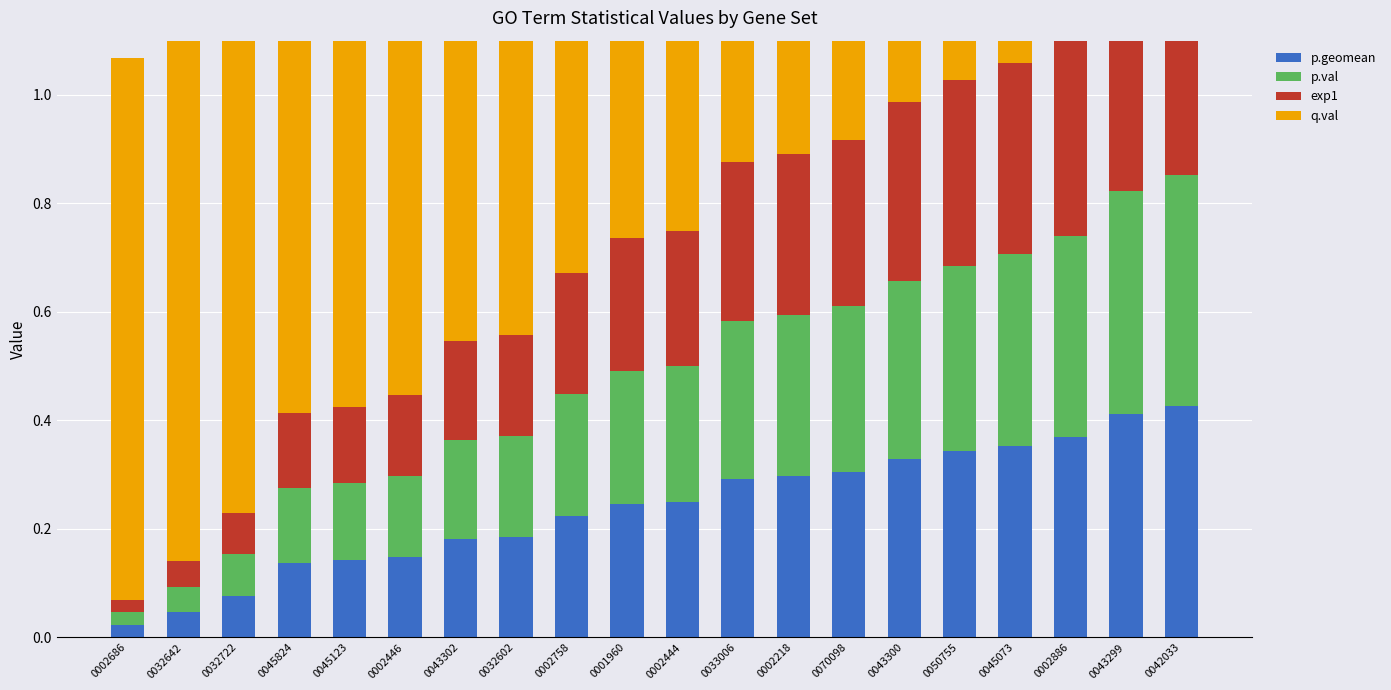

What is the label of the 17th bar from the left?

0045073